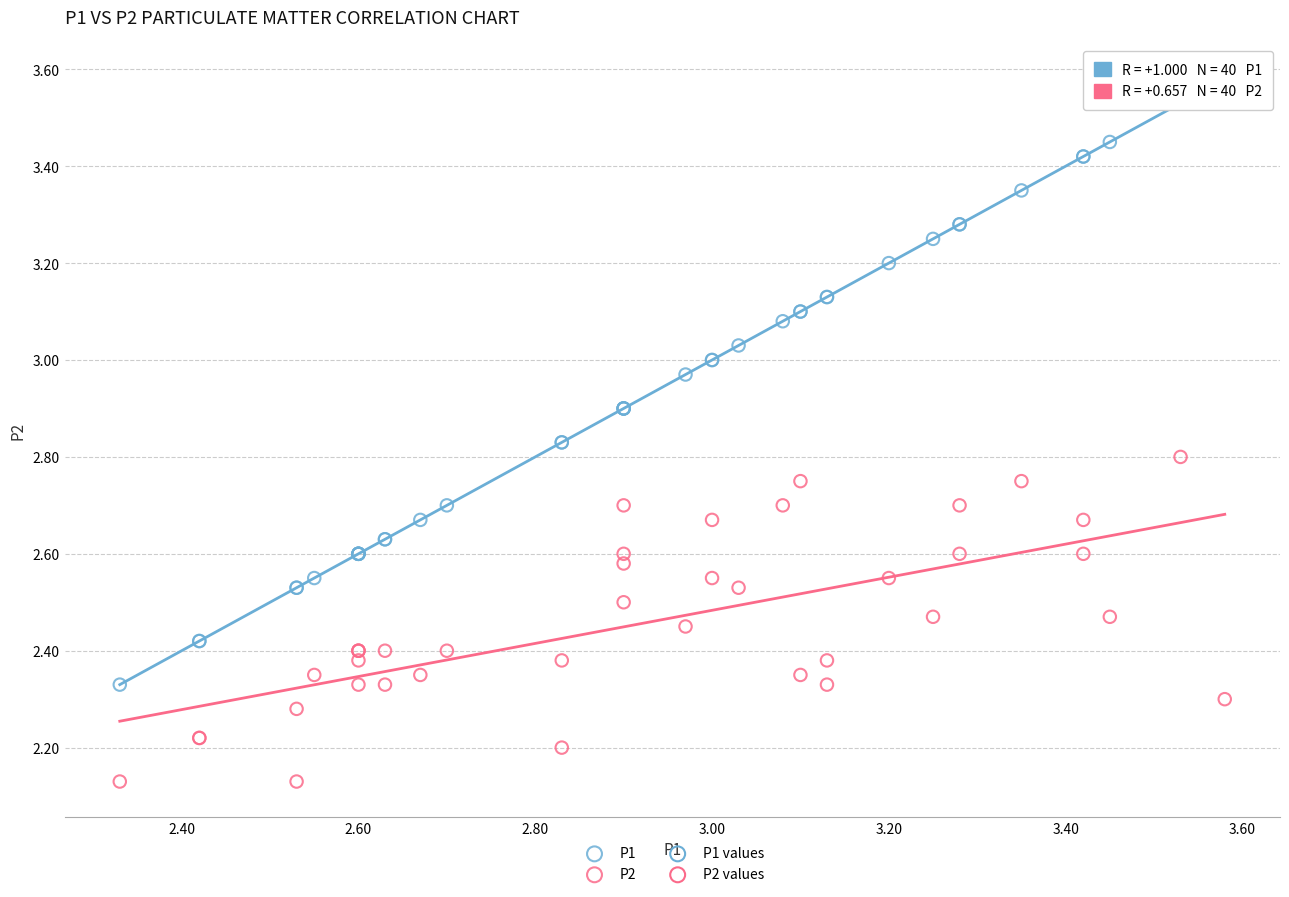

Which series contains the lowest Y value?

P2